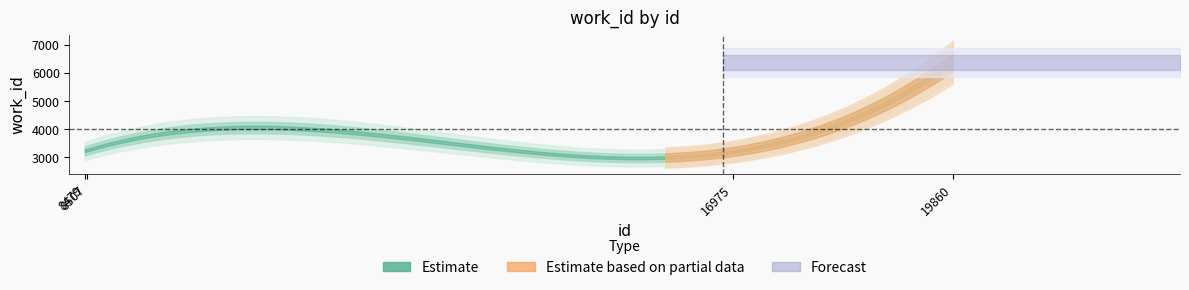

True or false: there are more than 2 points higher than both neighbors.

False